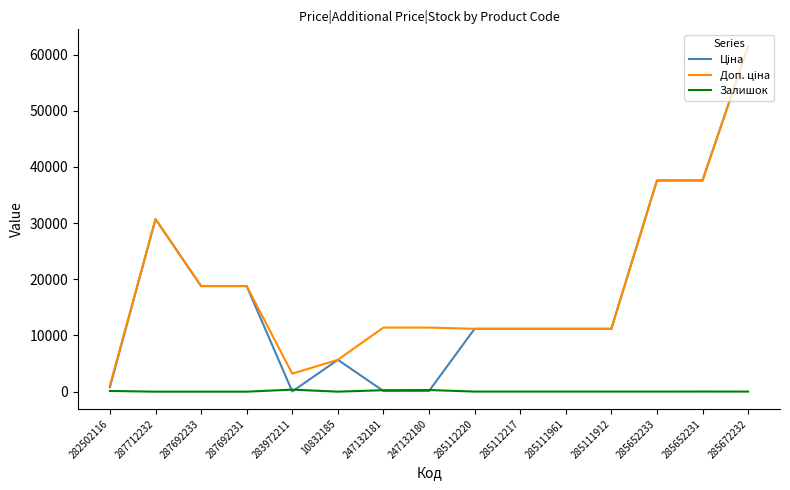

What is the spread (max minus min) of values at 287712232?

30717.1